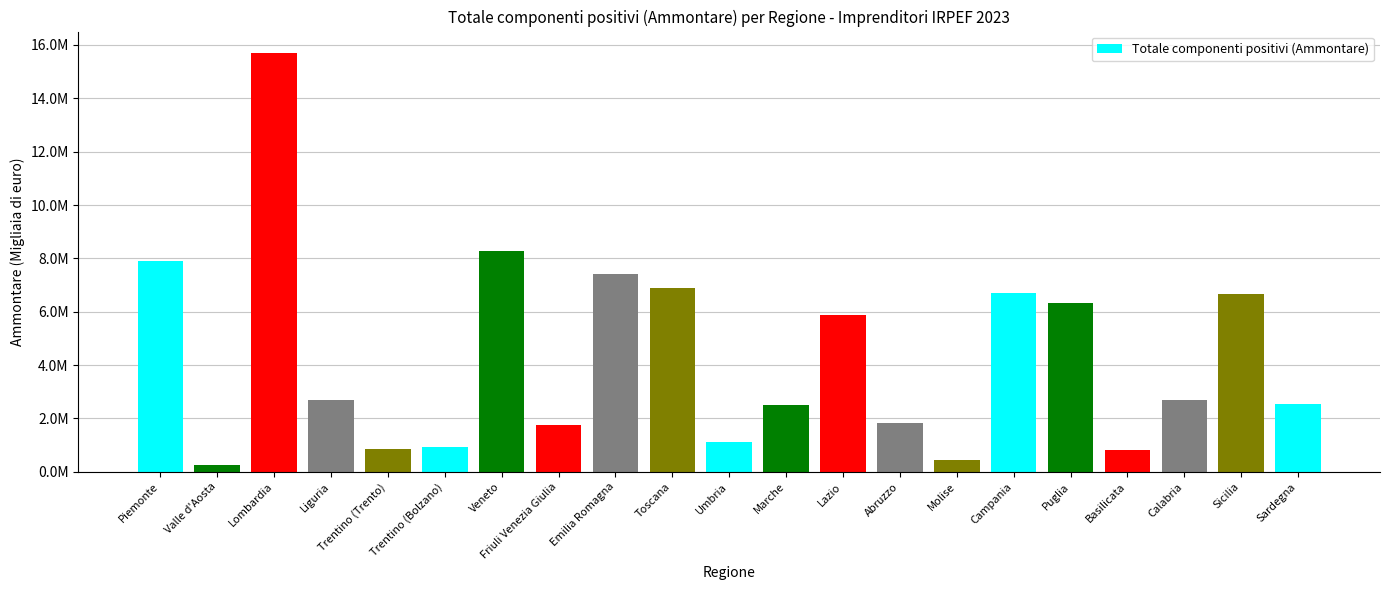

What is the change in value from Piemonte to Toscana?

-1030660